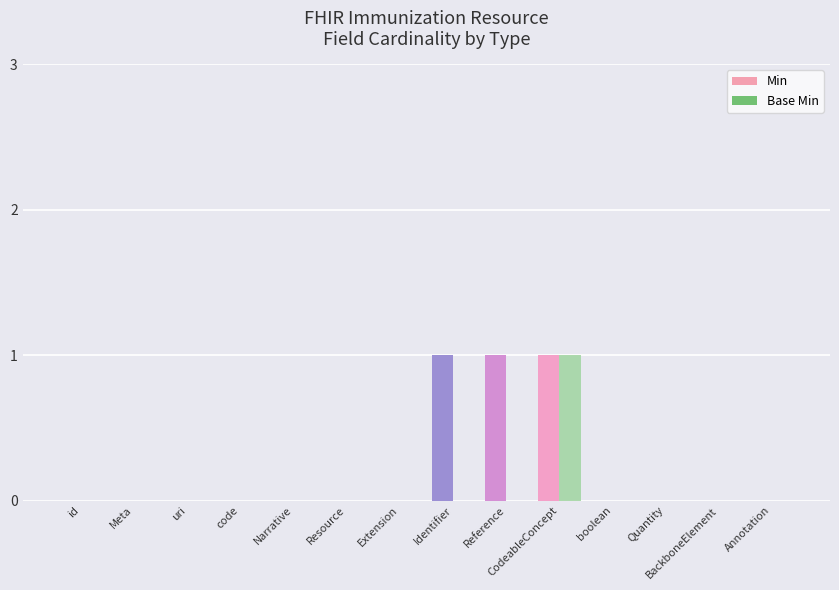

How many series are shown in this chart?

2